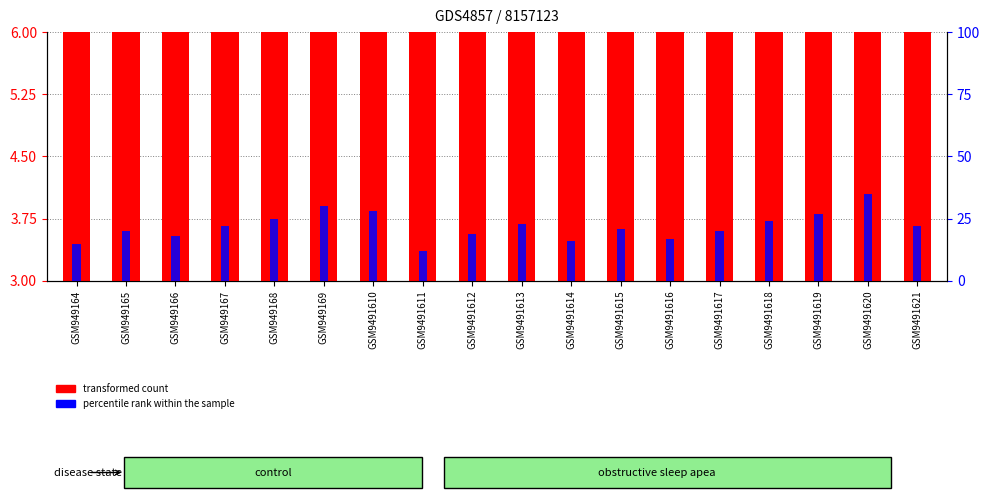

Which has a higher value, GSM949164 or GSM9491618?

GSM9491618